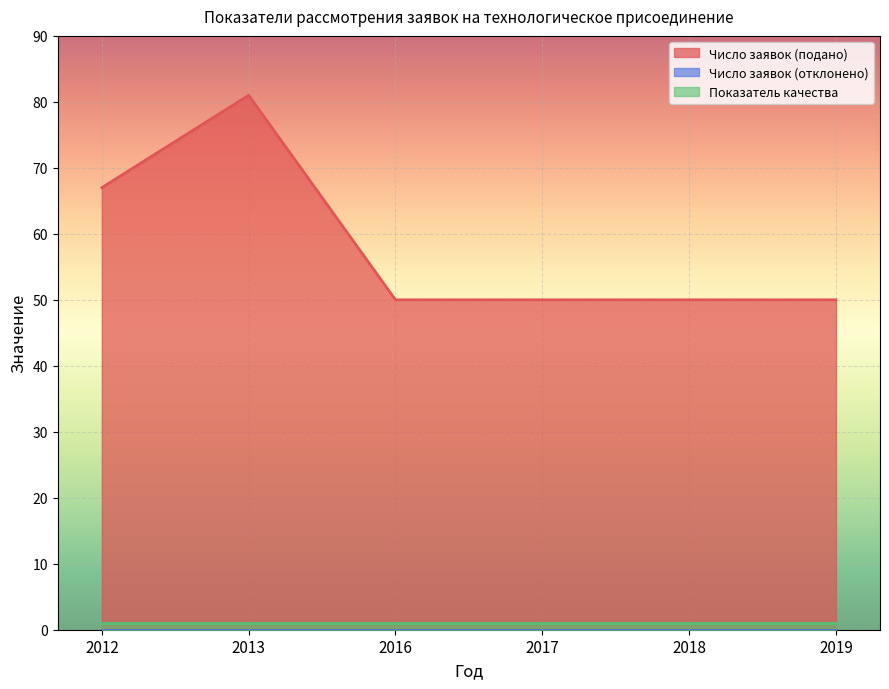

At which category is the sum across all series the highest?

2013